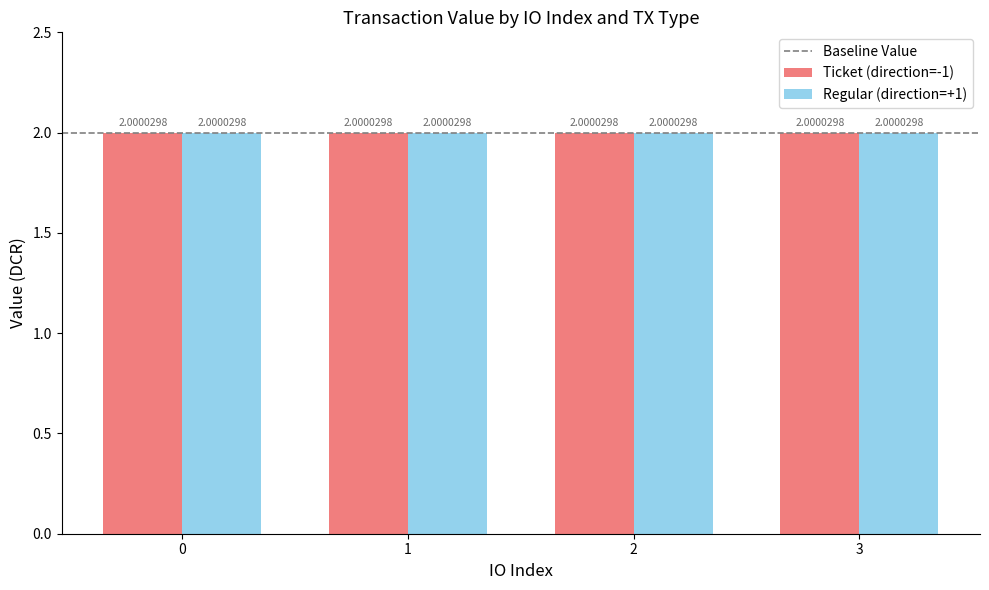

Between 0 and 1, which series saw the biggest shift?

Ticket (direction=-1)